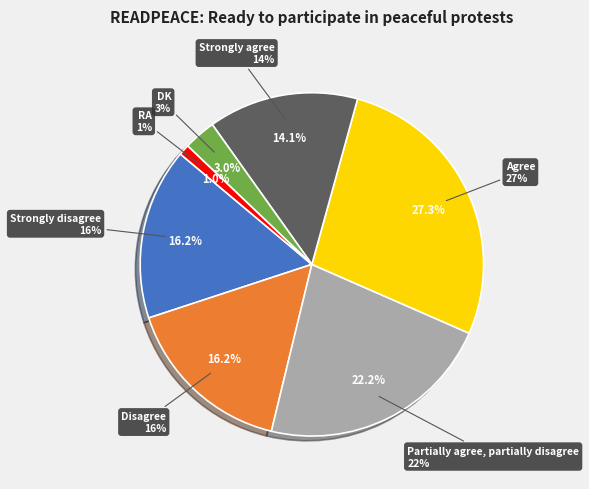

Is there any slice that represents more than half of the pie?

No